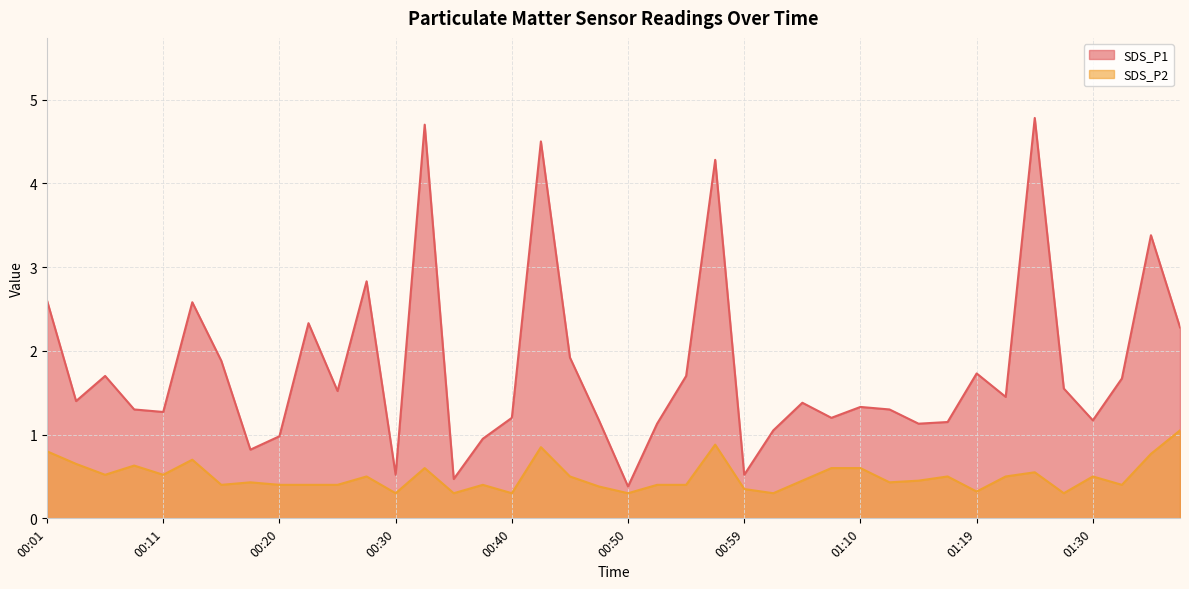

True or false: SDS_P2 and SDS_P1 cross at least once.

False